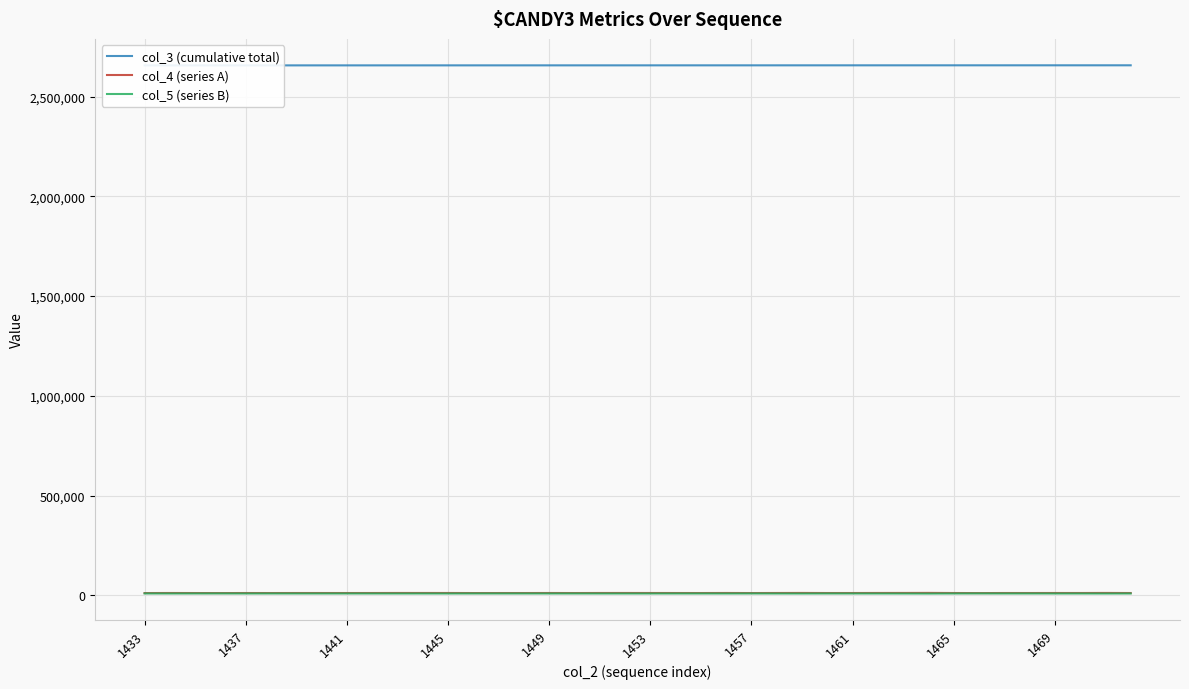

How many interior local valleys does the col_5 (series B) series have?

13